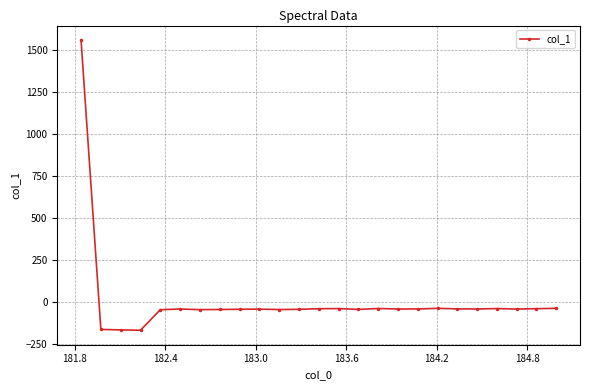

What is the smallest value displayed?

-168.8